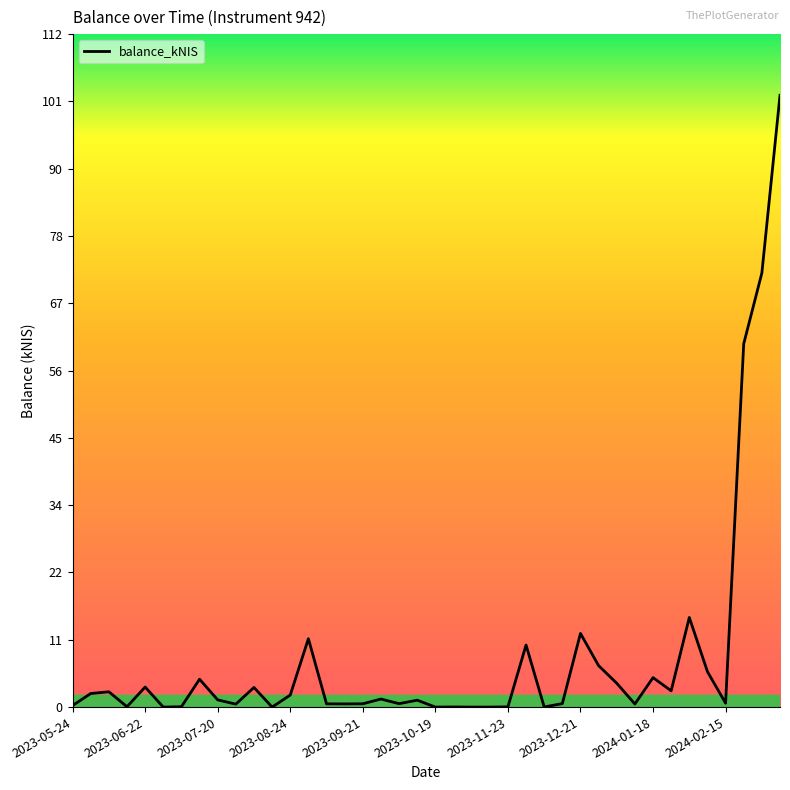

How many lines are shown in the chart?

1